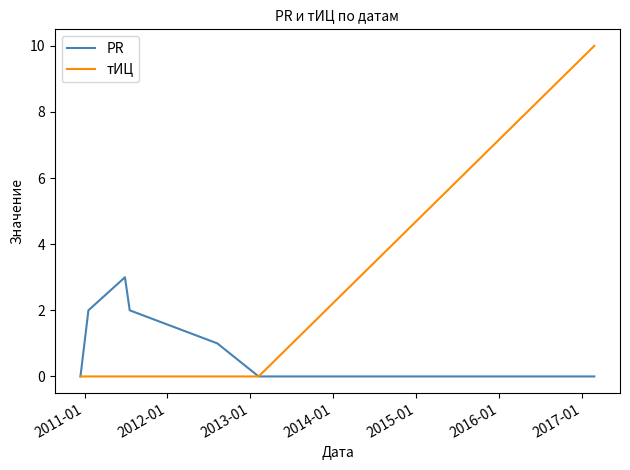

What are all the series names shown in the legend?

PR, тИЦ